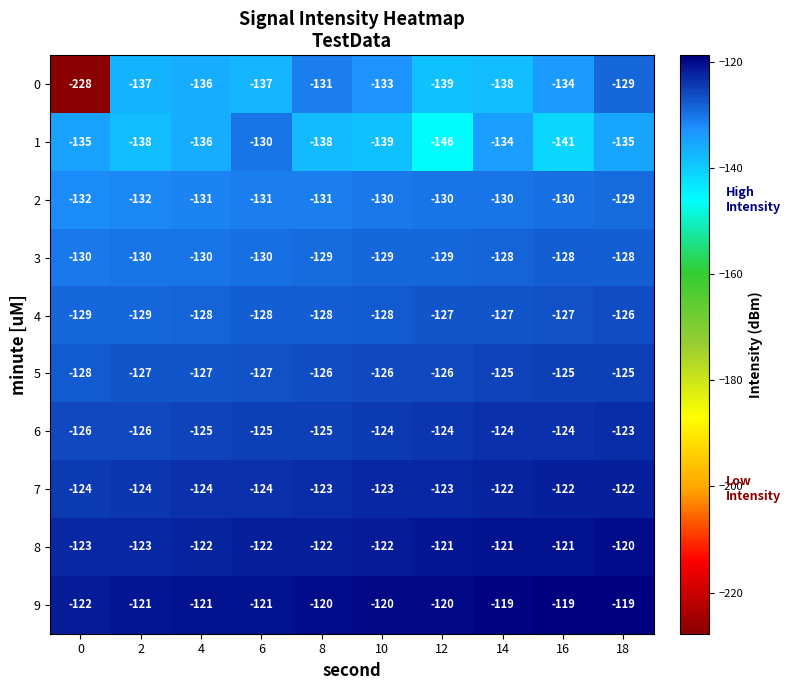

What is the average value of the 1 series?

-137